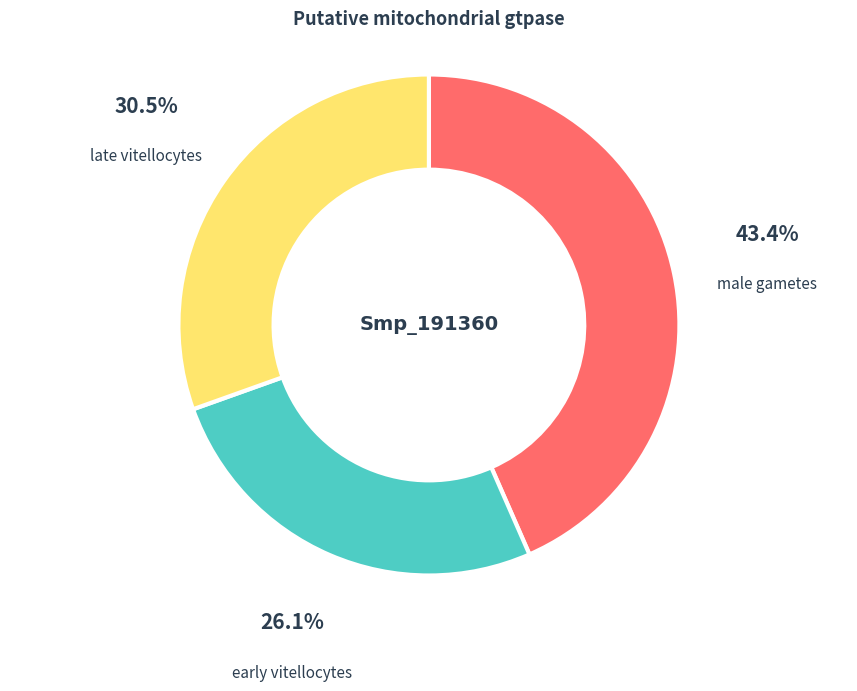

Count the number of slices in the pie.

3